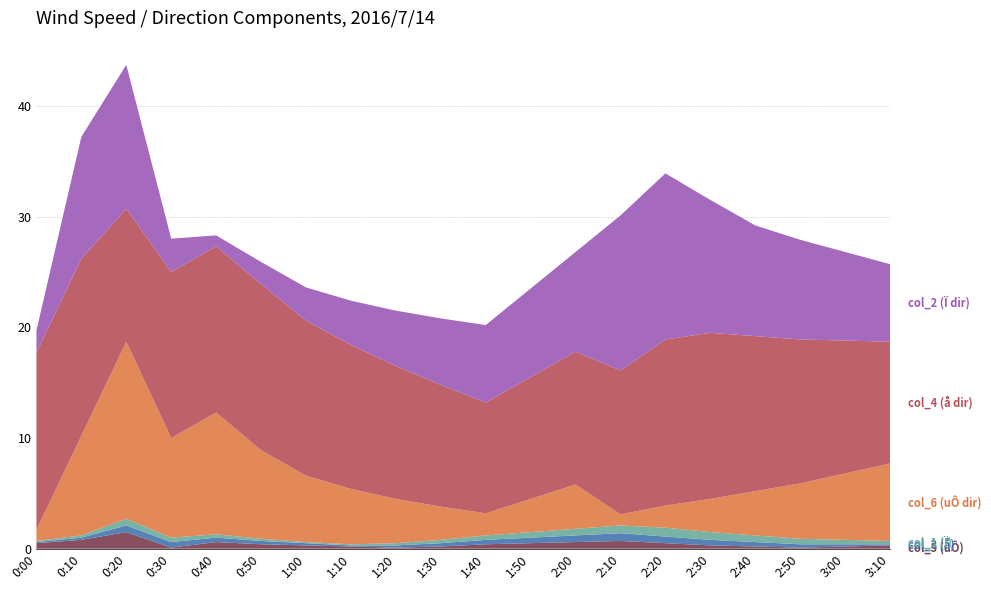

Reading right to left, extract all data points from this chart.

col_5 (uÔ): 0.3	0.2	0.1	0.2	0.3	0.5	0.7	0.6	0.5	0.4	0.2	0.1	0.2	0.3	0.4	0.6	0.1	1.5	0.8	0.5
col_3 (å): 0.1	0.2	0.3	0.4	0.5	0.6	0.7	0.6	0.5	0.4	0.3	0.2	0.1	0.2	0.3	0.4	0.5	0.6	0.2	0.1
col_1 (Ï): 0.3	0.4	0.5	0.6	0.7	0.8	0.7	0.6	0.5	0.4	0.3	0.2	0.1	0.1	0.2	0.3	0.4	0.6	0.2	0.1
col_6 (uÔ dir): 7.0	6.0	5.0	4.0	3.0	2.0	1.0	4.0	3.0	2.0	3.0	4.0	5.0	6.0	8.0	11.0	9.0	16.0	9.0	1.0
col_4 (å dir): 11.0	12.0	13.0	14.0	15.0	15.0	13.0	12.0	11.0	10.0	11.0	12.0	13.0	14.0	15.0	15.0	15.0	12.0	16.0	16.0
col_2 (Ï dir): 7.0	8.0	9.0	10.0	12.0	15.0	14.0	9.0	8.0	7.0	6.0	5.0	4.0	3.0	2.0	1.0	3.0	13.0	11.0	2.0